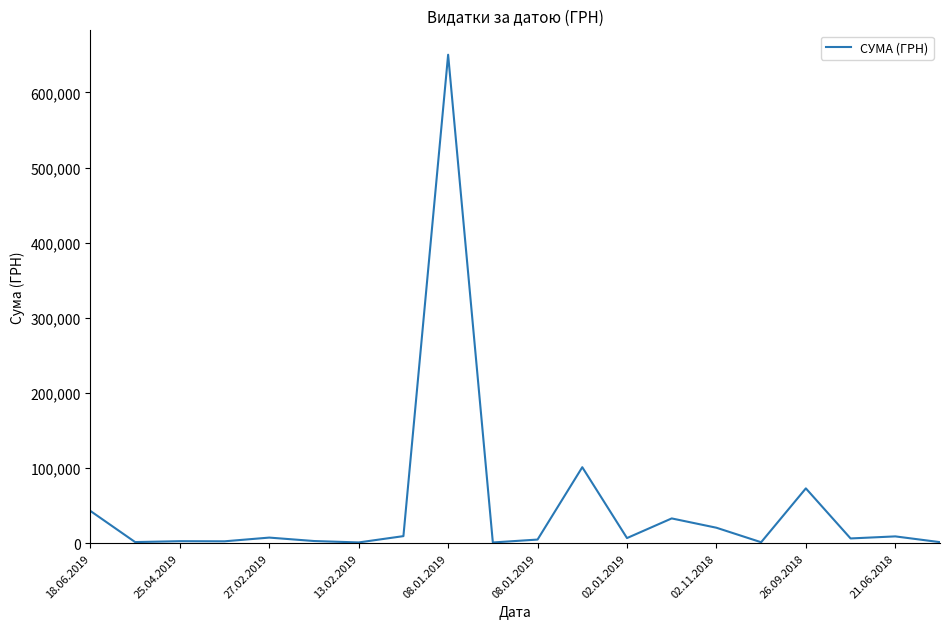

Count the number of data series in this chart.

1